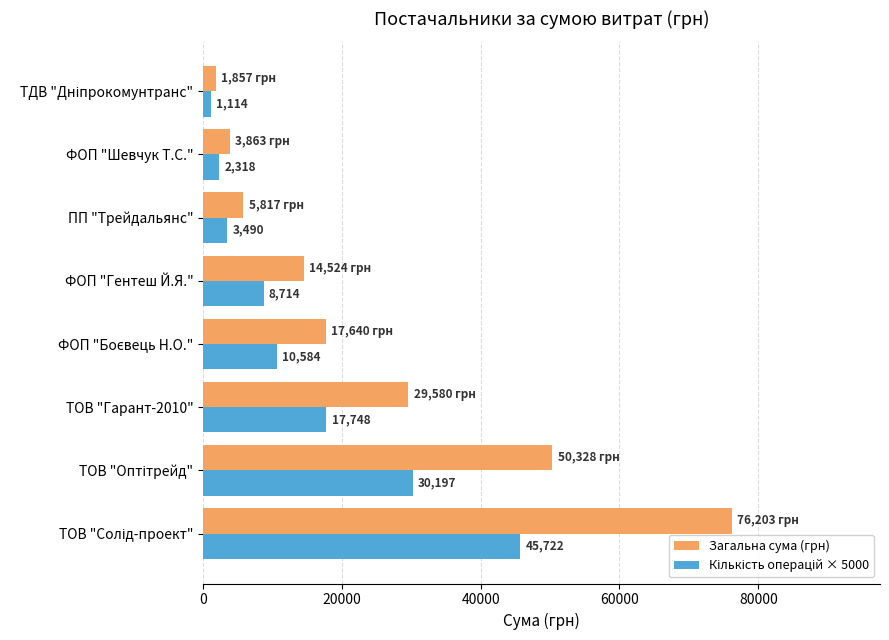

How many data points does each series have?

8